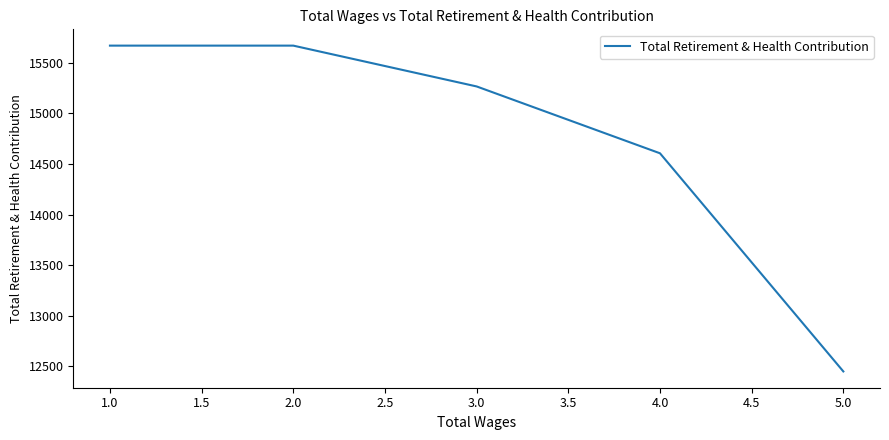

What position from the right is 2.0?

4